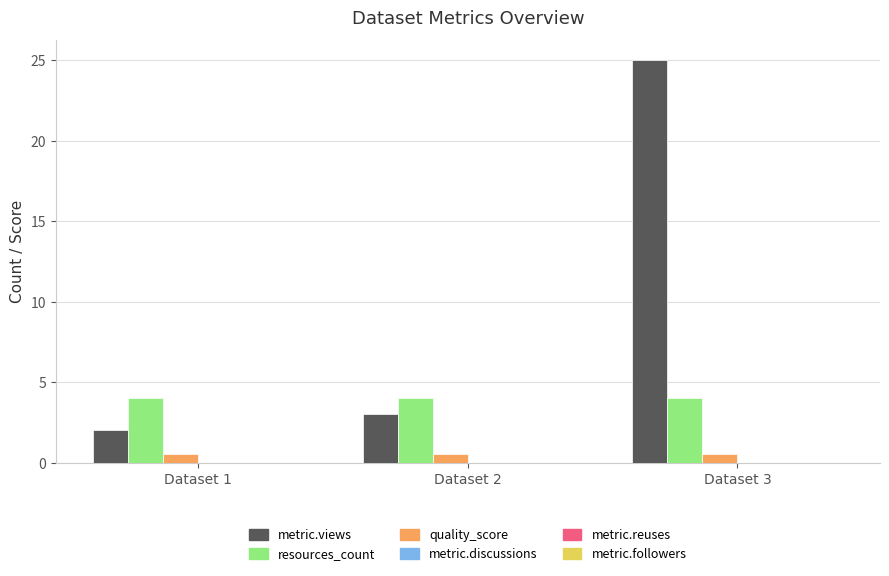

What is the value of the quality_score bar at the 1st from the left?

0.6